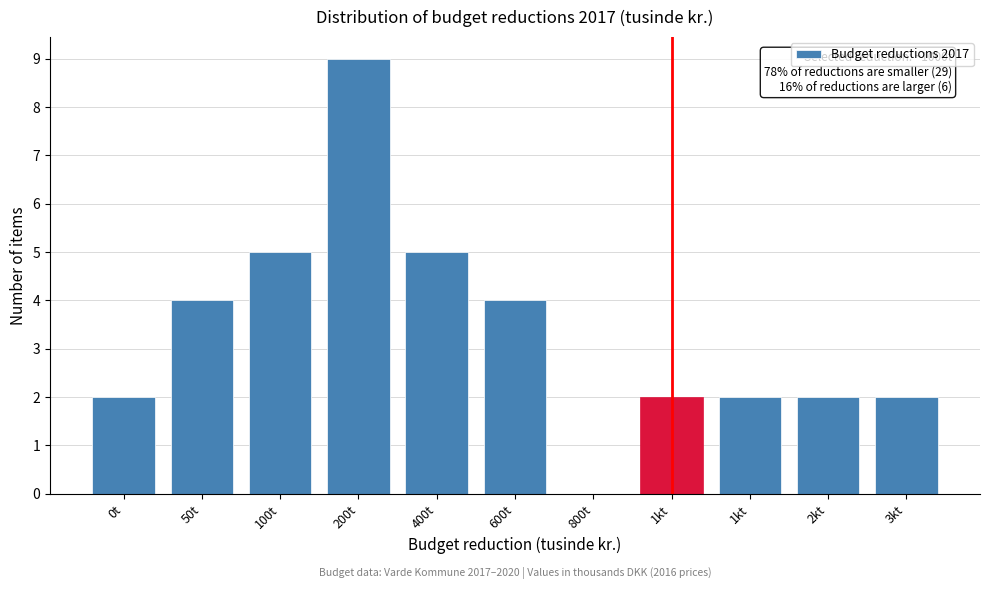

Count the number of categories in the chart.

11